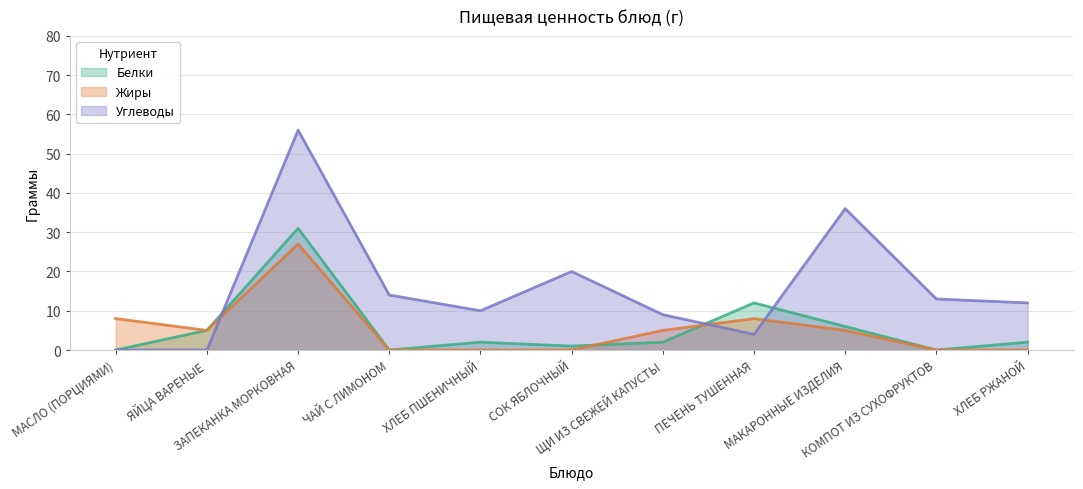

True or false: Белки has more than 1 interior local peaks.

True